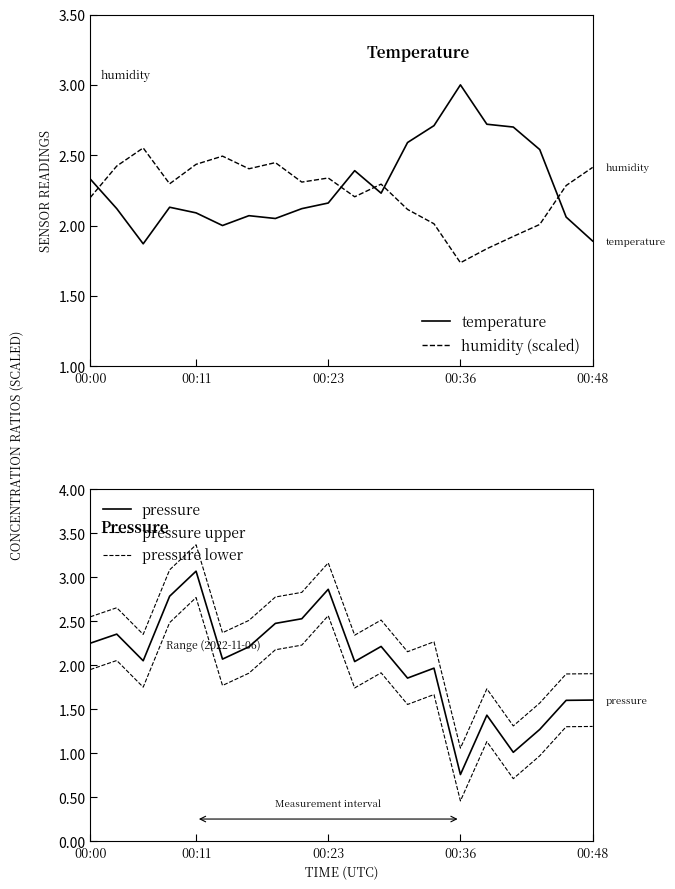

Which category has the lowest value in the humidity (scaled) series?

00:36